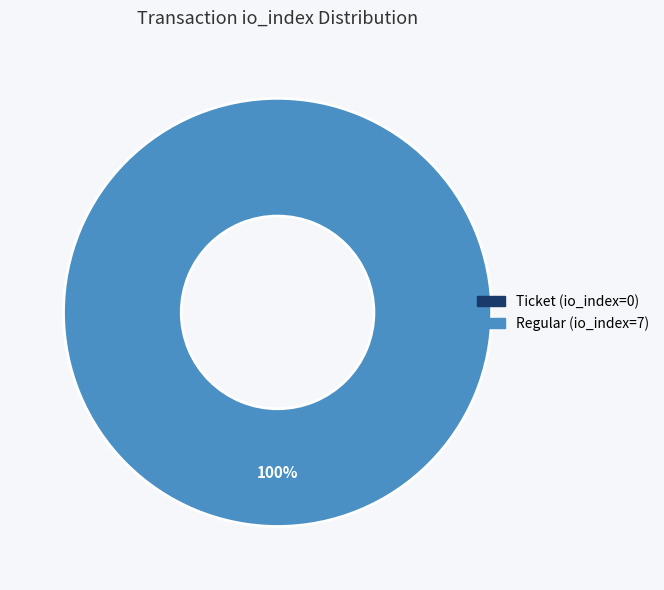

To the nearest percent, what is the difference between the Regular (io_index=7) and Ticket (io_index=0) slice percentages?

100%